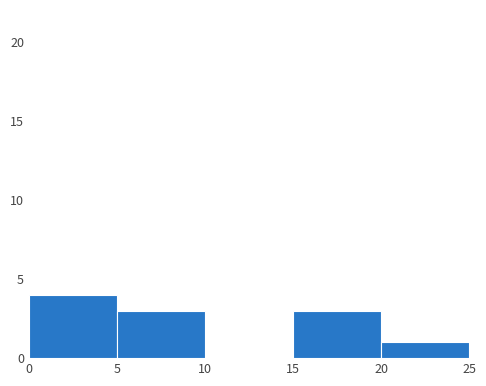

Which range on the x-axis has the tallest bar?

0 to 5